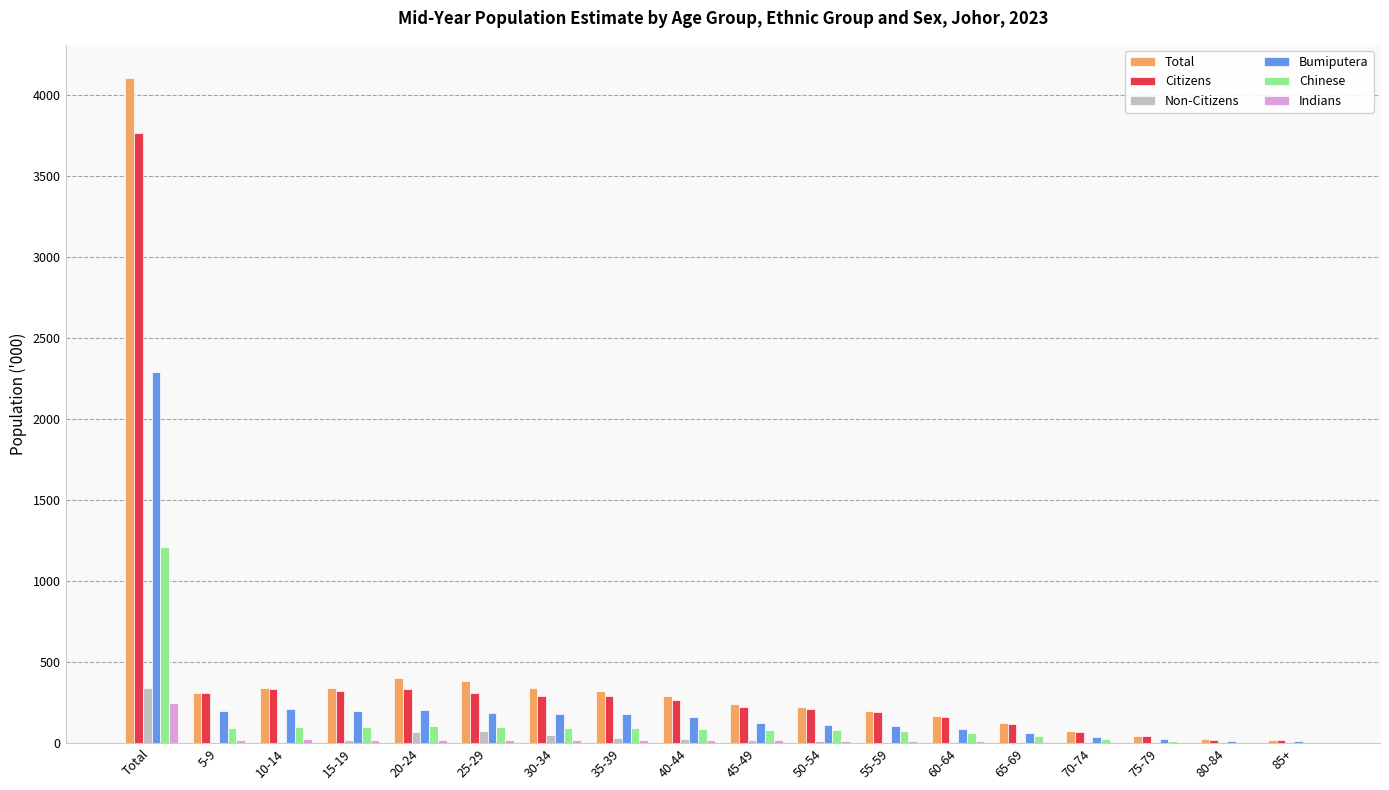

What is the spread (max minus min) of values at 45-49?

223.8